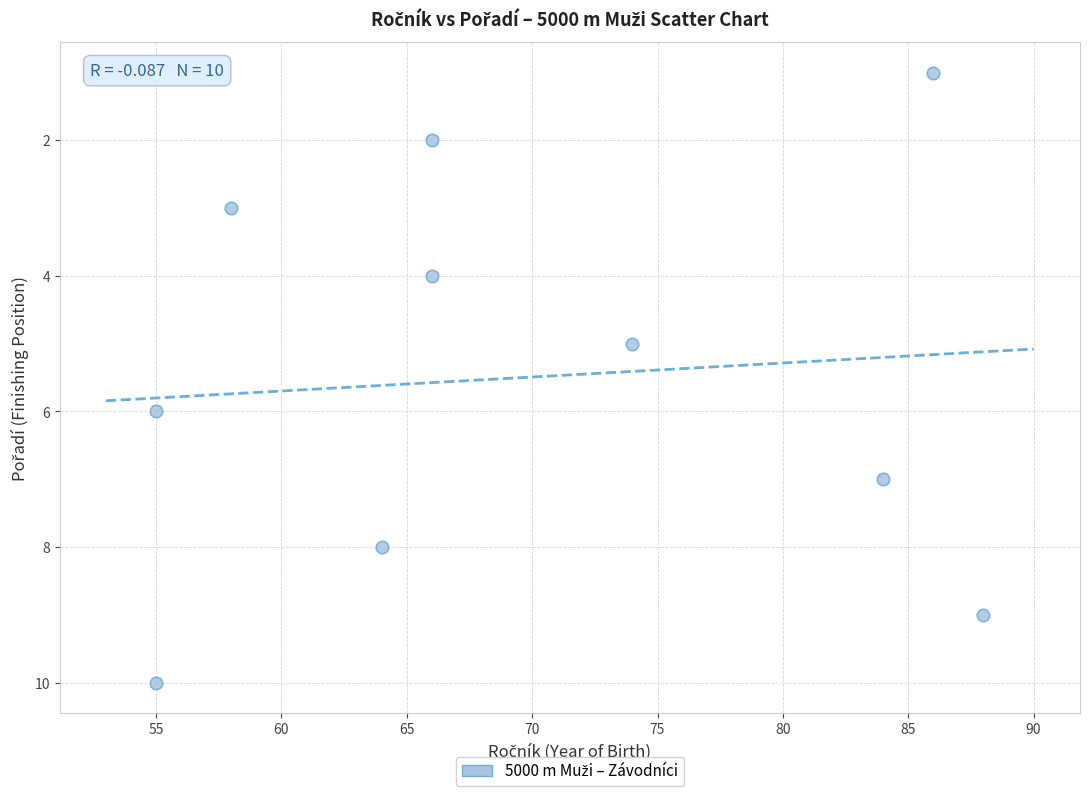

What is the average Y value?

6